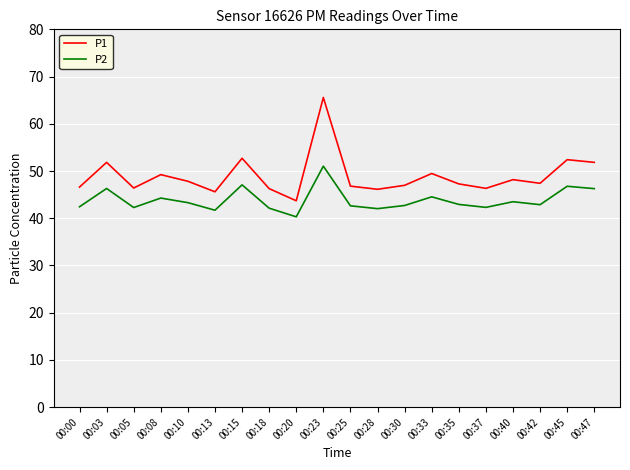

True or false: P1 and P2 intersect in this chart.

False